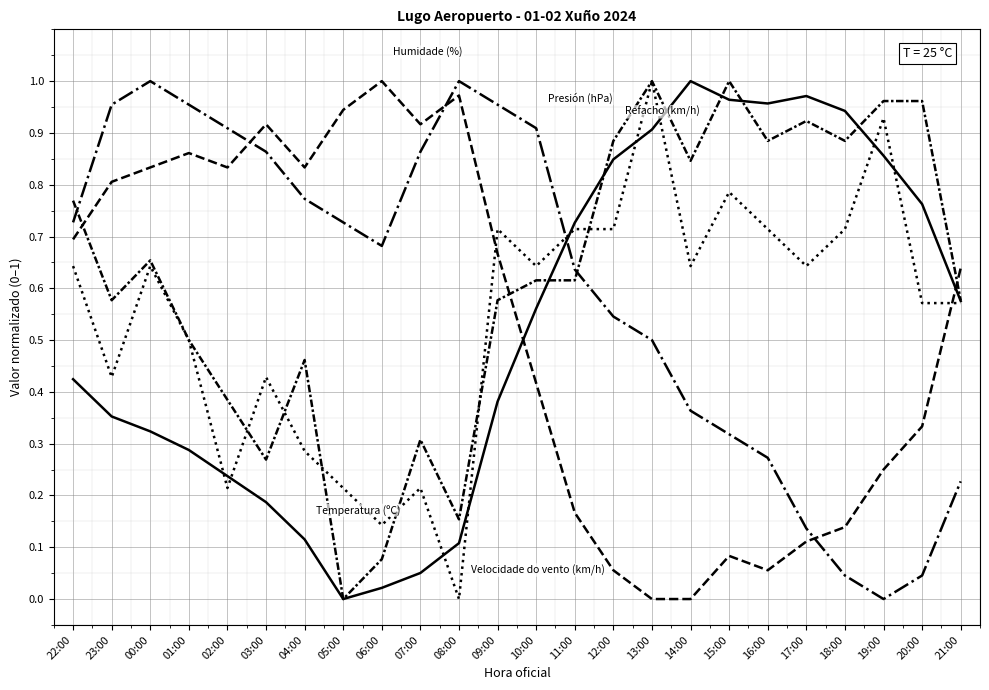

How many lines are shown in the chart?

5